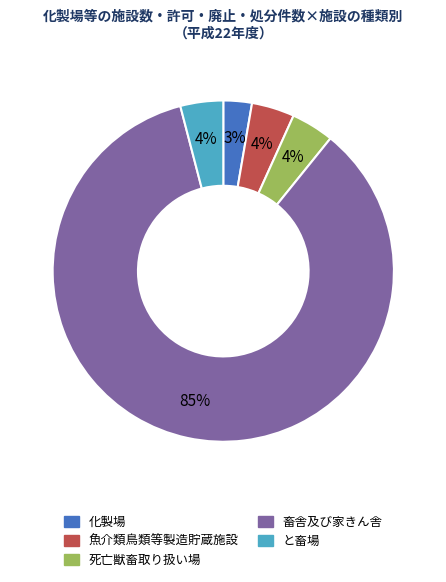

Do 化製場 and 魚介類鳥類等製造貯蔵施設 together represent more than half of the pie?

No